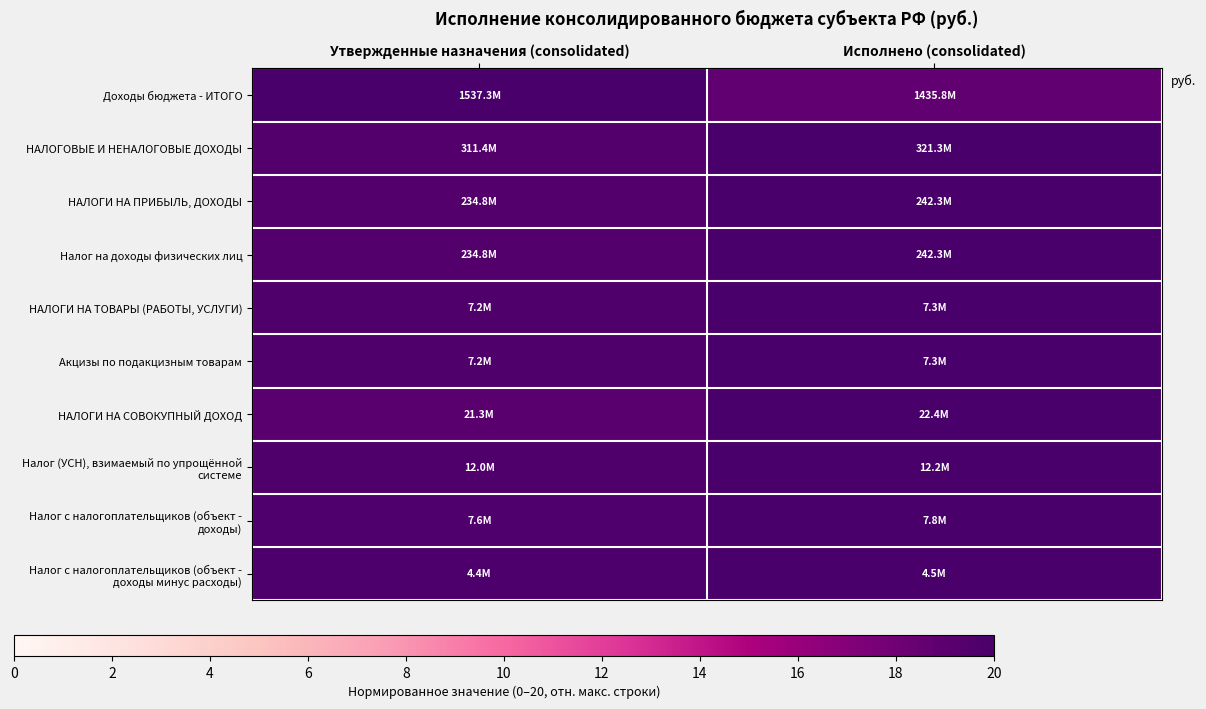

What is the total value across all series at Исполнено (consolidated)?

198.7